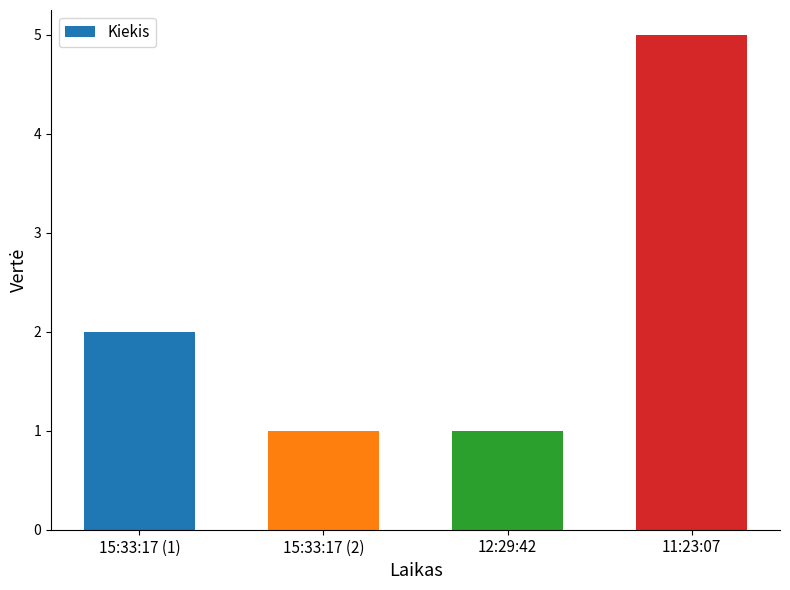

What is the average value?

2